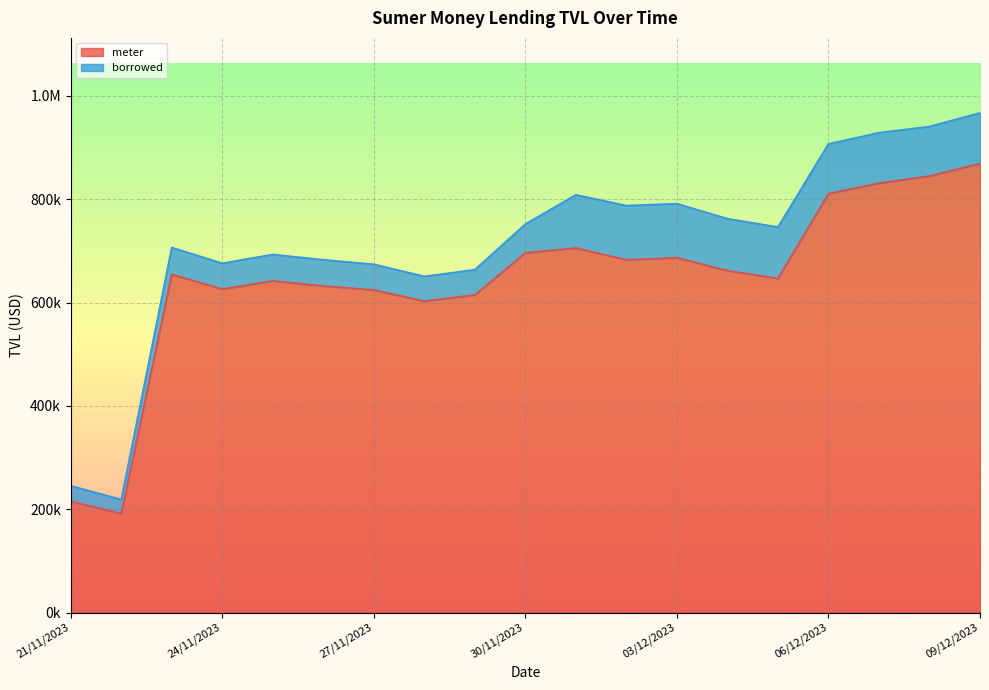

Reading left to right, transcribe all the data shown in this chart.

meter: 214969.1	191740.3	654593.0	626042.3	641916.2	632125.7	624317.2	602734.8	614770.9	696346.2	705632.1	682742.2	686801.1	661698.9	646594.6	810717.1	831074.4	844836.0	869088.8
arbitrum: 0.0	0.0	0.0	0.0	0.0	0.0	0.0	0.0	0.0	0.0	0.0	0.0	0.0	0.0	0.0	0.0	0.0	0.0	0.0
base: 0.0	0.0	0.0	0.0	0.0	0.0	0.0	0.0	0.0	0.0	0.0	0.0	0.0	0.0	0.0	0.0	0.0	0.0	0.0
borrowed: 30323.3	27040.9	52007.6	49881.3	51168.2	50694.4	49746.9	47864.6	48812.4	55447.1	102893.6	104920.5	104625.1	100650.2	99541.5	96336.3	97674.5	95861.9	98062.2
base-borrowed: 0.0	0.0	0.0	0.0	0.0	0.0	0.0	0.0	0.0	0.0	0.0	0.0	0.0	0.0	0.0	0.0	0.0	0.0	0.0
arbitrum-borrowed: 0.0	0.0	0.0	0.0	0.0	0.0	0.0	0.0	0.0	0.0	0.0	0.0	0.0	0.0	0.0	0.0	0.0	0.0	0.0